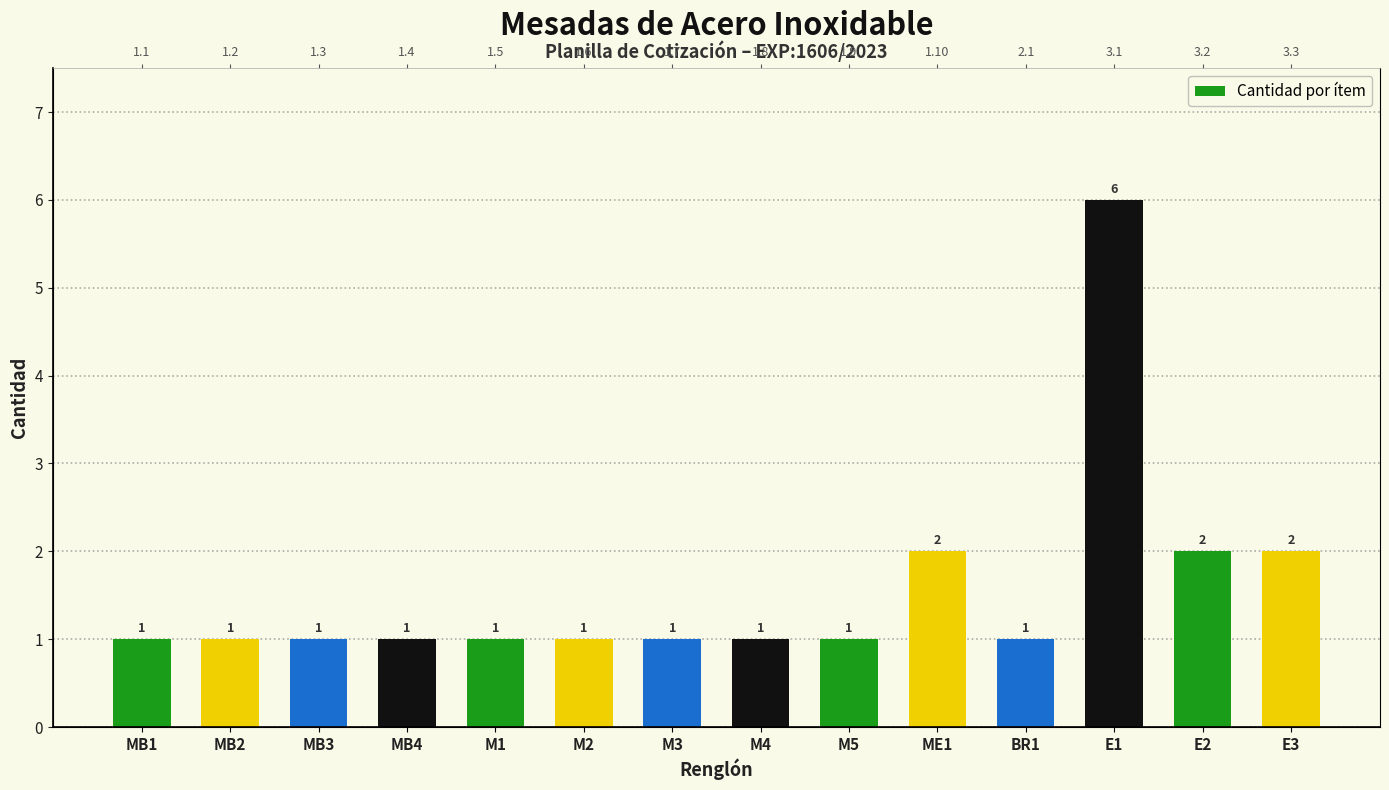

What is the ratio of the value at MB4 to the value at M2?

1.0